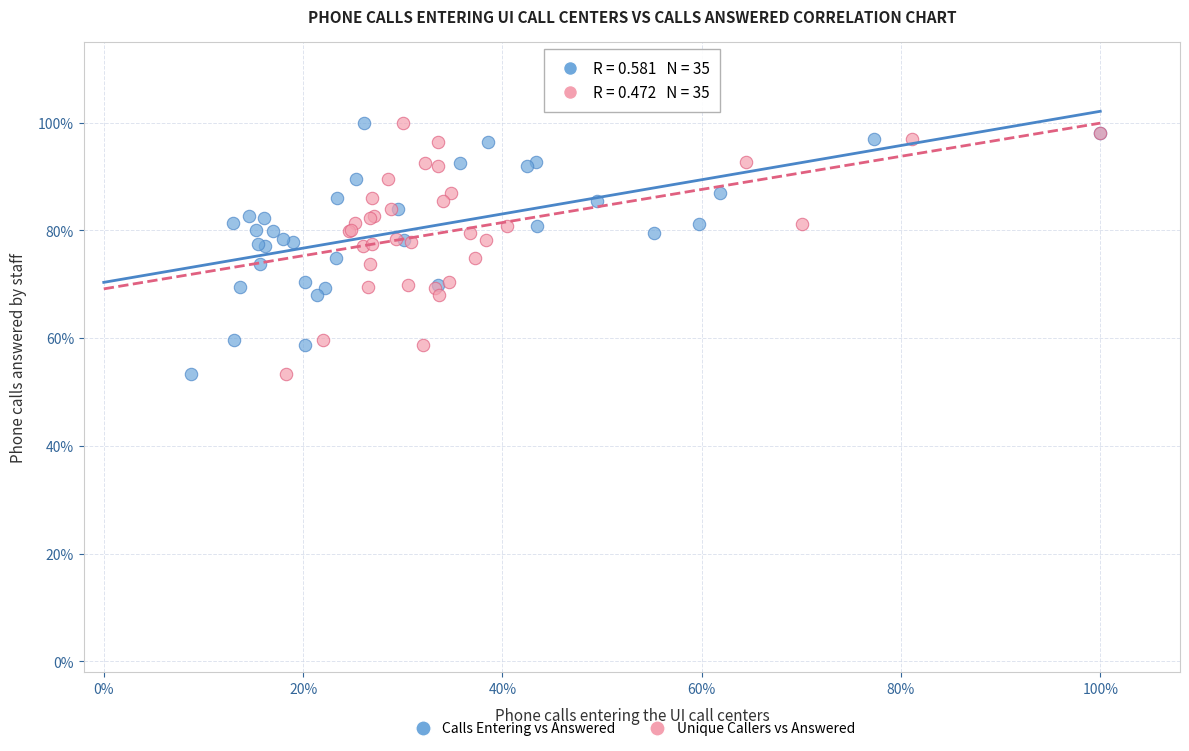

What are all the series names shown in the legend?

Calls Entering vs Answered, Unique Callers vs Answered